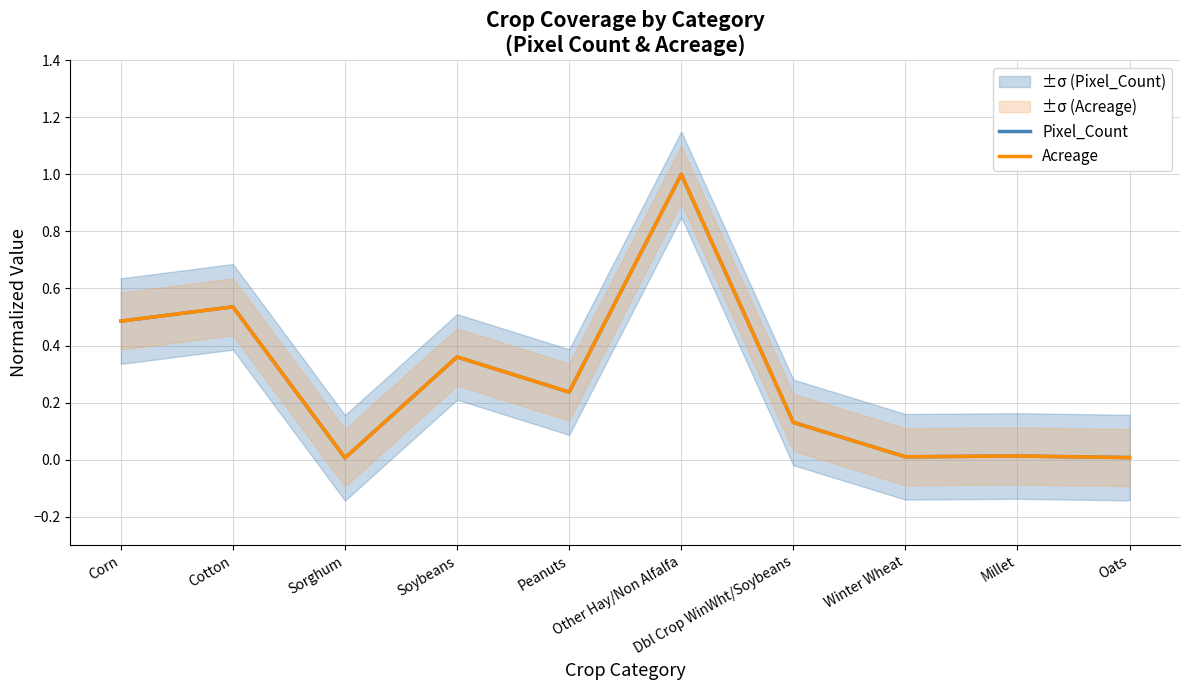

The Pixel_Count series shows 0.6 at Soybeans. True or false?

False